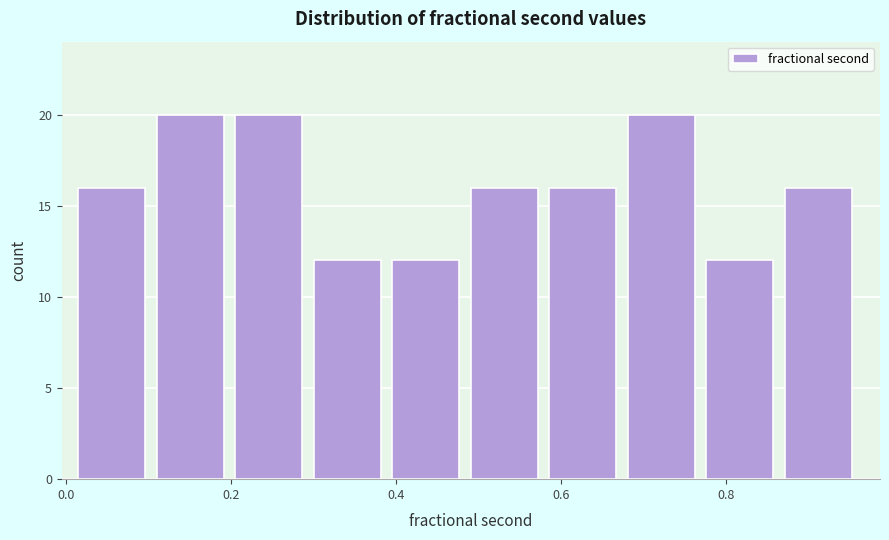

Reading left to right, transcribe this chart: for each bar, give the range it covers on the x-axis and its height. Neither the bar edges nor the heights are printed on the chart, so give them approximately, as read against the axes.

0.02 to 0.12: 16
0.12 to 0.20: 20
0.20 to 0.30: 20
0.30 to 0.40: 12
0.40 to 0.50: 12
0.50 to 0.58: 16
0.58 to 0.68: 16
0.68 to 0.78: 20
0.78 to 0.88: 12
0.88 to 0.96: 16